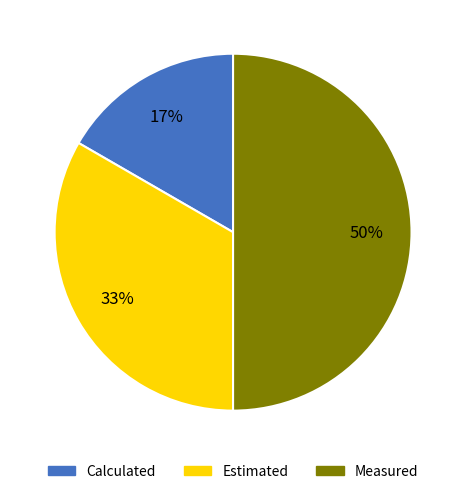

To the nearest percent, what is the average slice percentage?

33%